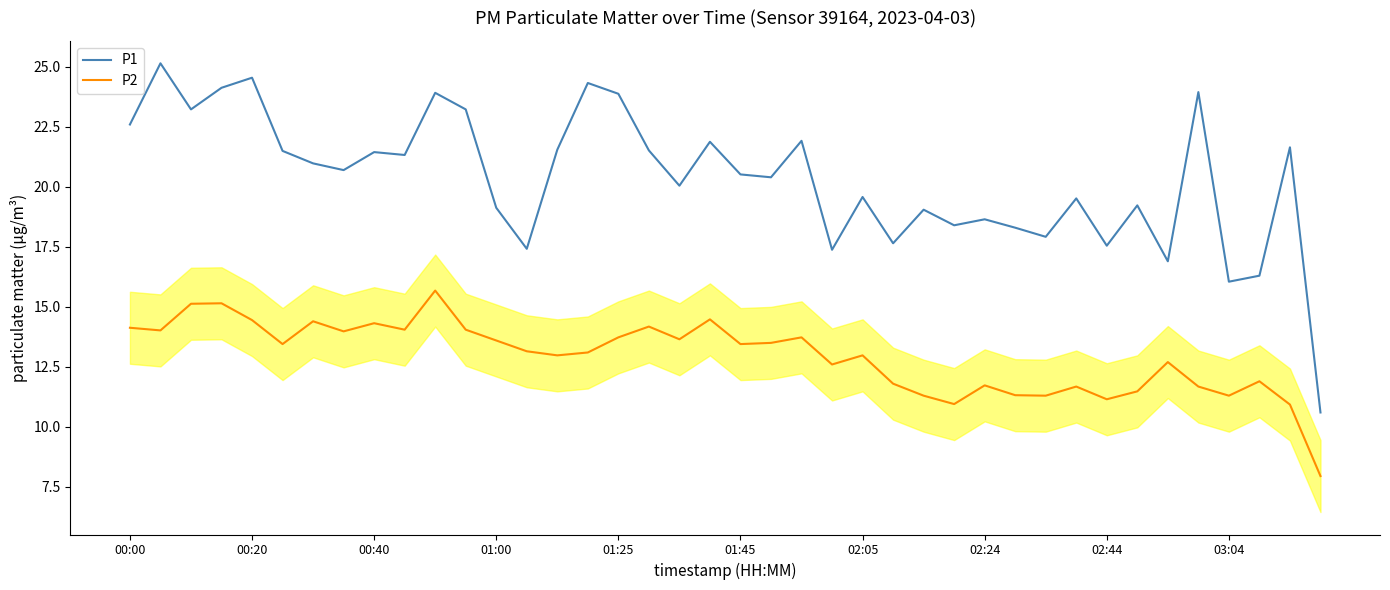

How many lines are shown in the chart?

2